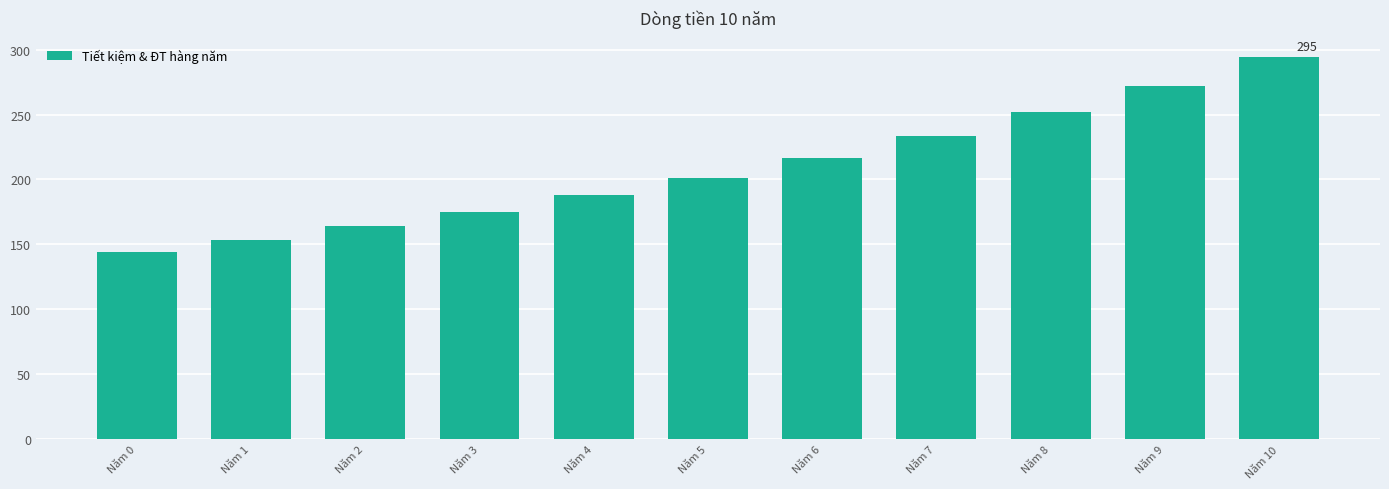

What is the difference between the values at Năm 6 and Năm 7?

16.7